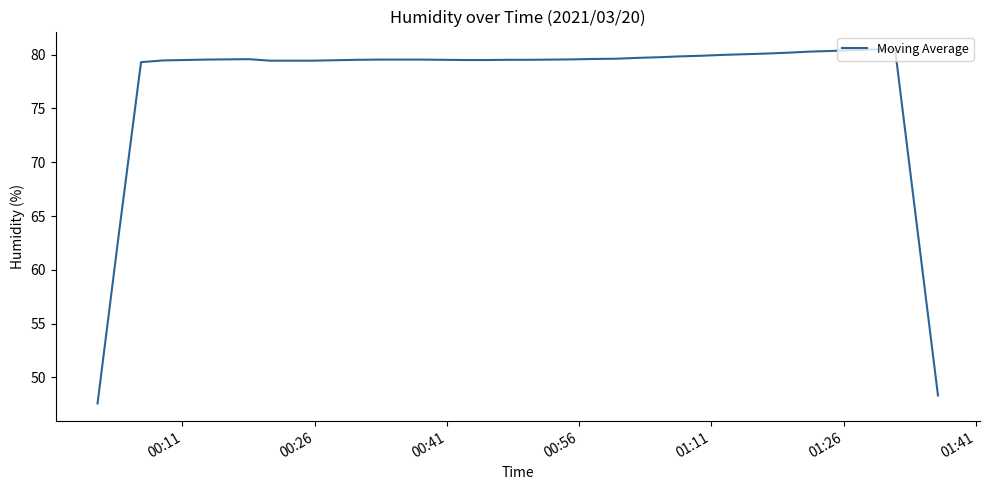

What is the smallest value displayed?

47.6